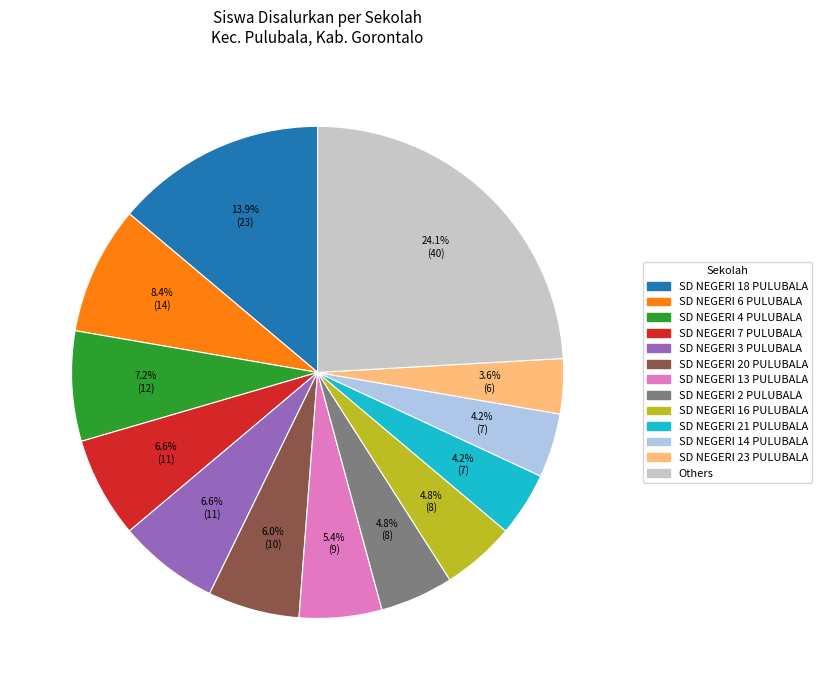

Does any single category account for the majority?

No